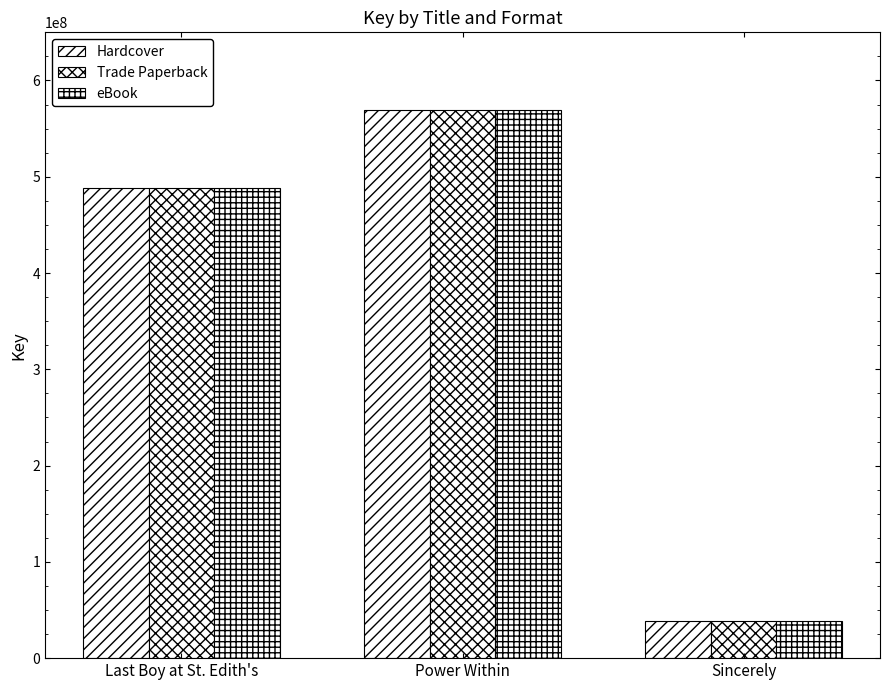

Which series has the largest total across all categories?

Hardcover